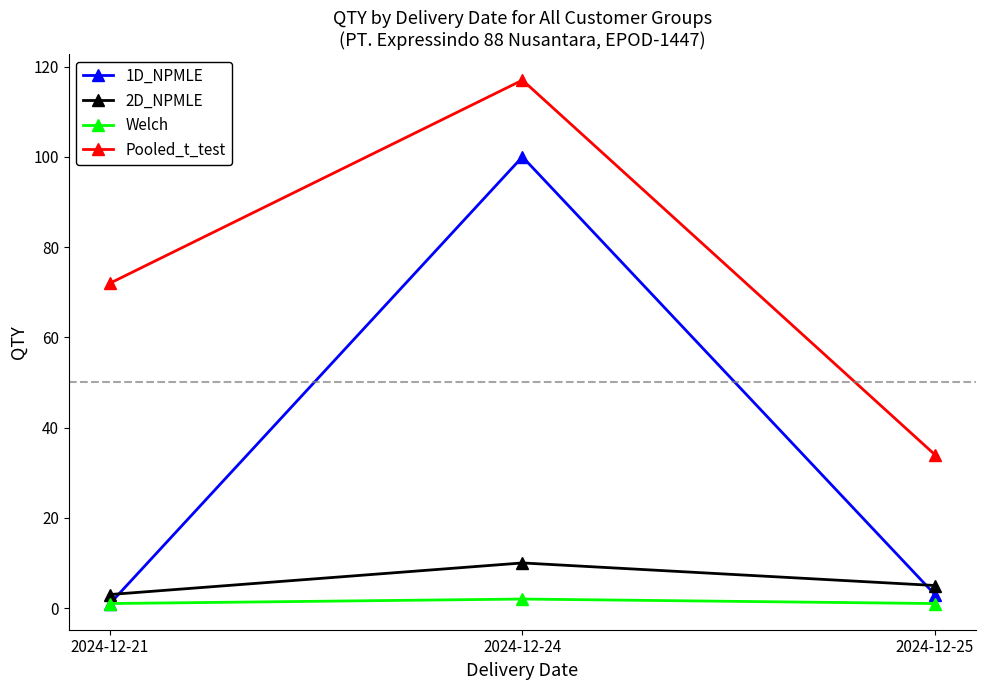

At which category does the chart reach its peak across all series?

2024-12-24